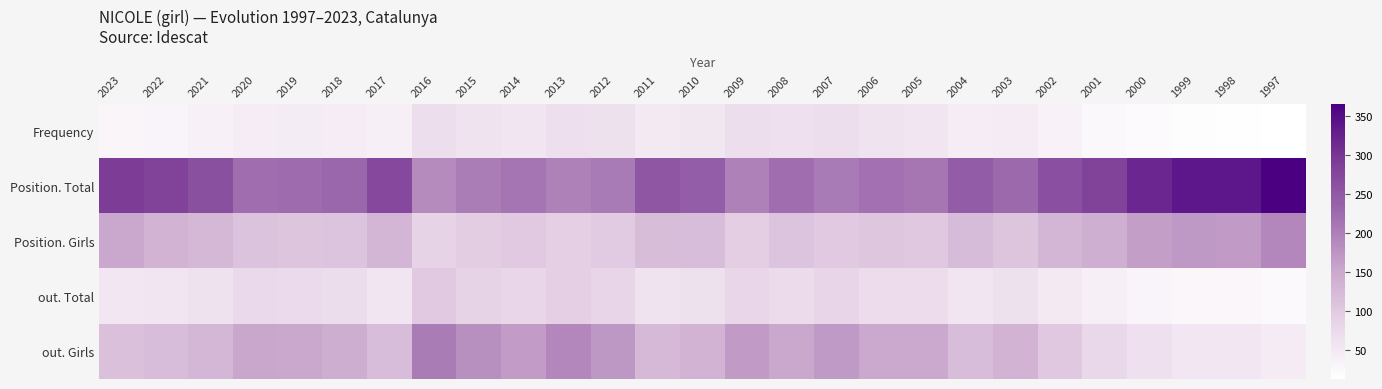

What is the total value across all series at 2005?

592